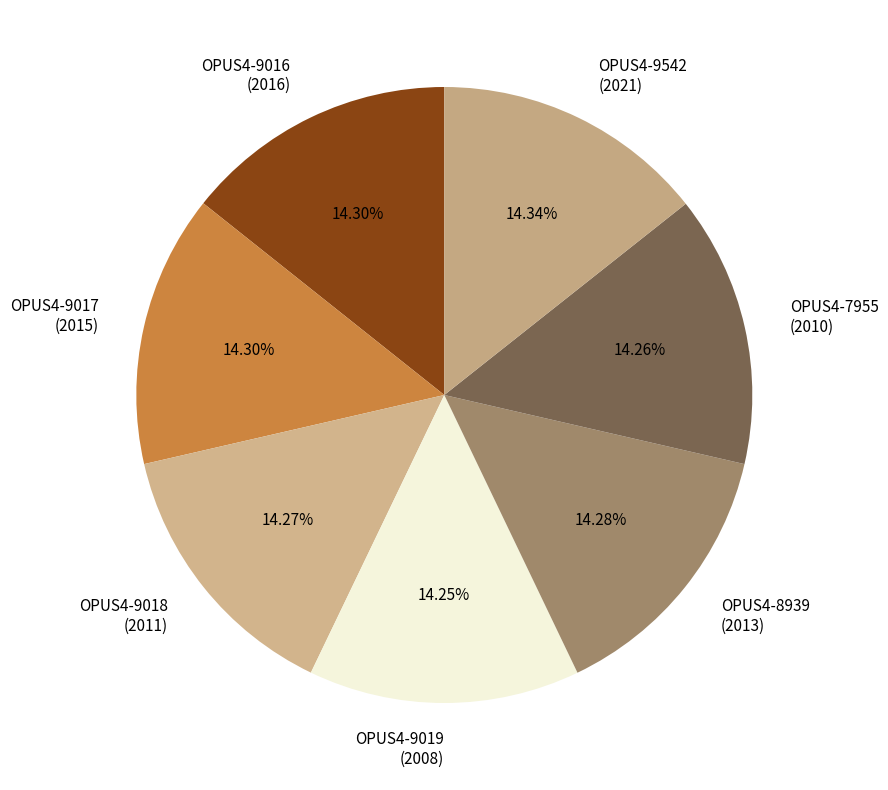

Is there a majority slice in this chart?

No